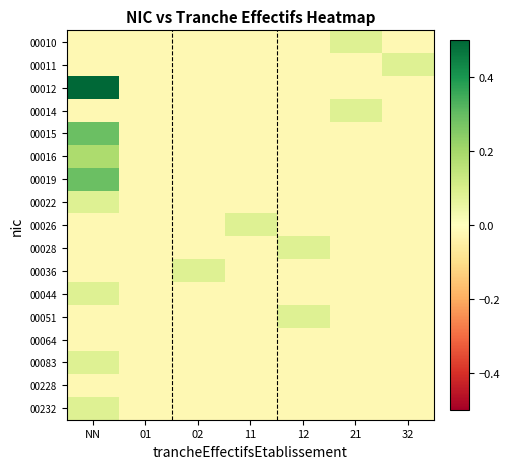

Reading right to left, extract all data points from this chart.

00010: 32=-0.0	21=0.1	12=-0.0	11=-0.0	02=-0.0	01=-0.0	NN=-0.0
00011: 32=0.1	21=-0.0	12=-0.0	11=-0.0	02=-0.0	01=-0.0	NN=-0.0
00012: 32=-0.0	21=-0.0	12=-0.0	11=-0.0	02=-0.0	01=-0.0	NN=0.5
00014: 32=-0.0	21=0.1	12=-0.0	11=-0.0	02=-0.0	01=-0.0	NN=-0.0
00015: 32=-0.0	21=-0.0	12=-0.0	11=-0.0	02=-0.0	01=-0.0	NN=0.3
00016: 32=-0.0	21=-0.0	12=-0.0	11=-0.0	02=-0.0	01=-0.0	NN=0.2
00019: 32=-0.0	21=-0.0	12=-0.0	11=-0.0	02=-0.0	01=-0.0	NN=0.3
00022: 32=-0.0	21=-0.0	12=-0.0	11=-0.0	02=-0.0	01=-0.0	NN=0.1
00026: 32=-0.0	21=-0.0	12=-0.0	11=0.1	02=-0.0	01=-0.0	NN=-0.0
00028: 32=-0.0	21=-0.0	12=0.1	11=-0.0	02=-0.0	01=-0.0	NN=-0.0
00036: 32=-0.0	21=-0.0	12=-0.0	11=-0.0	02=0.1	01=-0.0	NN=-0.0
00044: 32=-0.0	21=-0.0	12=-0.0	11=-0.0	02=-0.0	01=-0.0	NN=0.1
00051: 32=-0.0	21=-0.0	12=0.1	11=-0.0	02=-0.0	01=-0.0	NN=-0.0
00064: 32=-0.0	21=-0.0	12=-0.0	11=-0.0	02=-0.0	01=-0.0	NN=-0.0
00083: 32=-0.0	21=-0.0	12=-0.0	11=-0.0	02=-0.0	01=-0.0	NN=0.1
00228: 32=-0.0	21=-0.0	12=-0.0	11=-0.0	02=-0.0	01=-0.0	NN=-0.0
00232: 32=-0.0	21=-0.0	12=-0.0	11=-0.0	02=-0.0	01=-0.0	NN=0.1